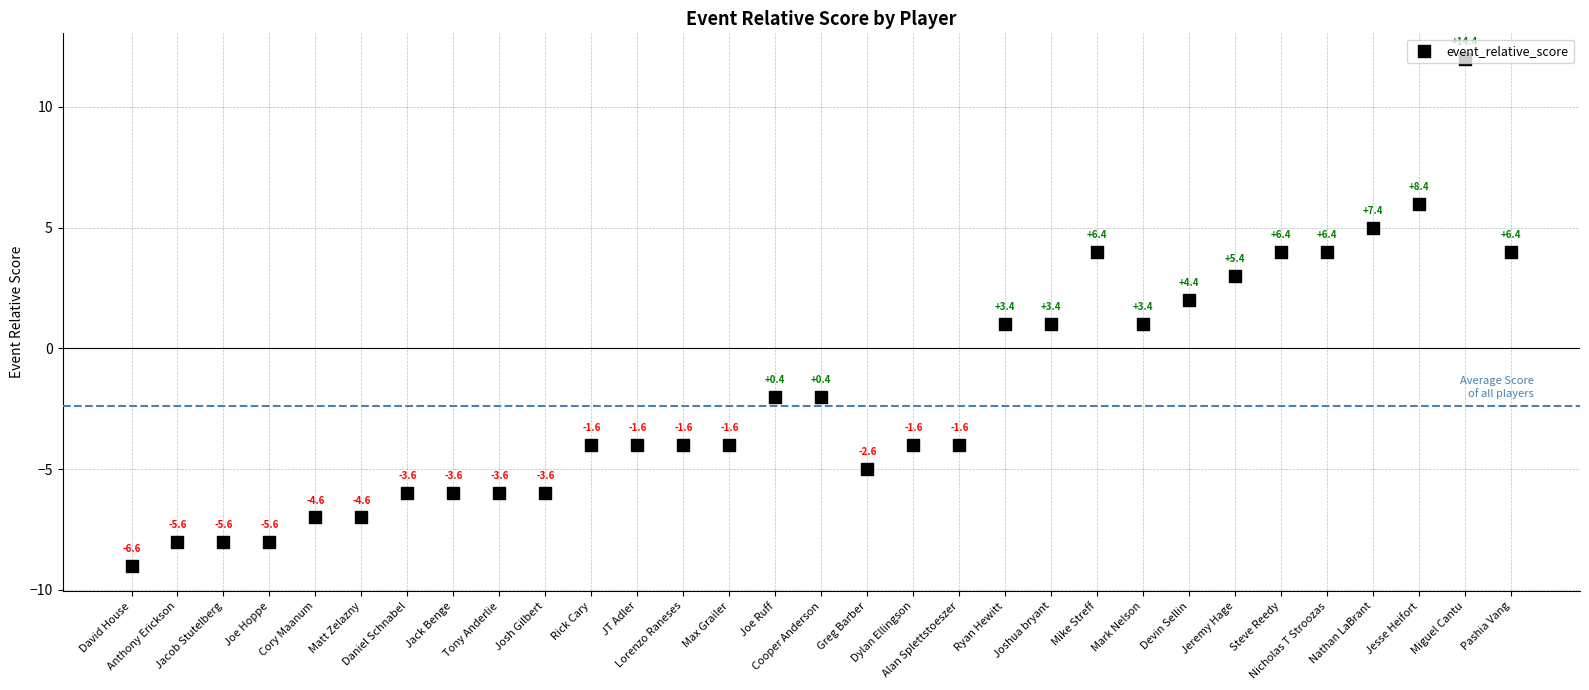

Which has a higher value, Lorenzo Raneses or JT Adler?

Lorenzo Raneses